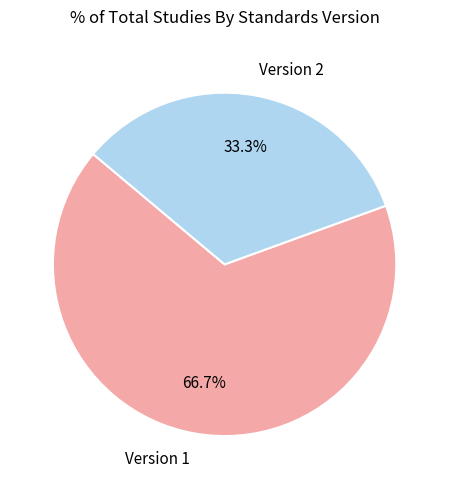

Rank the categories by value from lowest to highest.

Version 2, Version 1